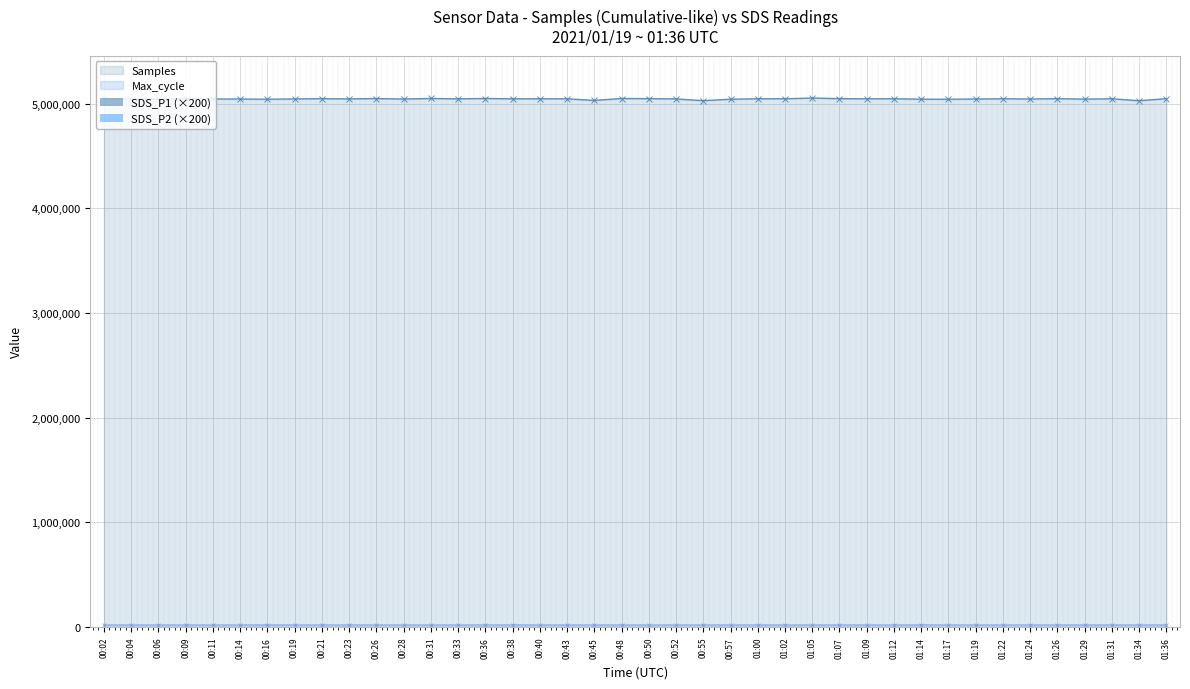

True or false: Samples has more than 0 points higher than both neighbors.

True